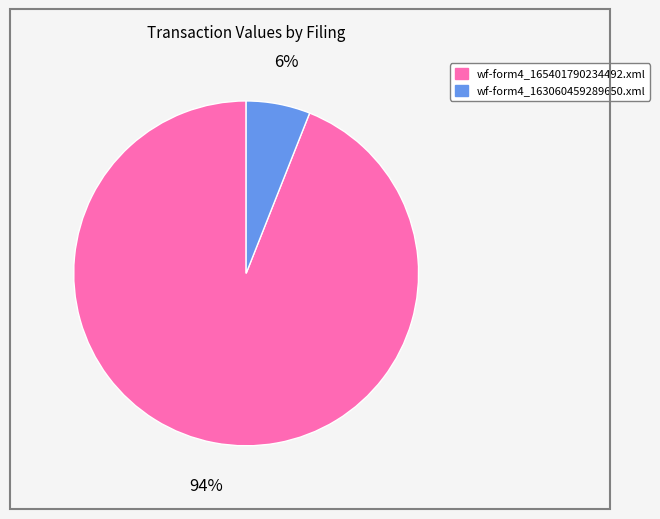

Count the number of slices in the pie.

2